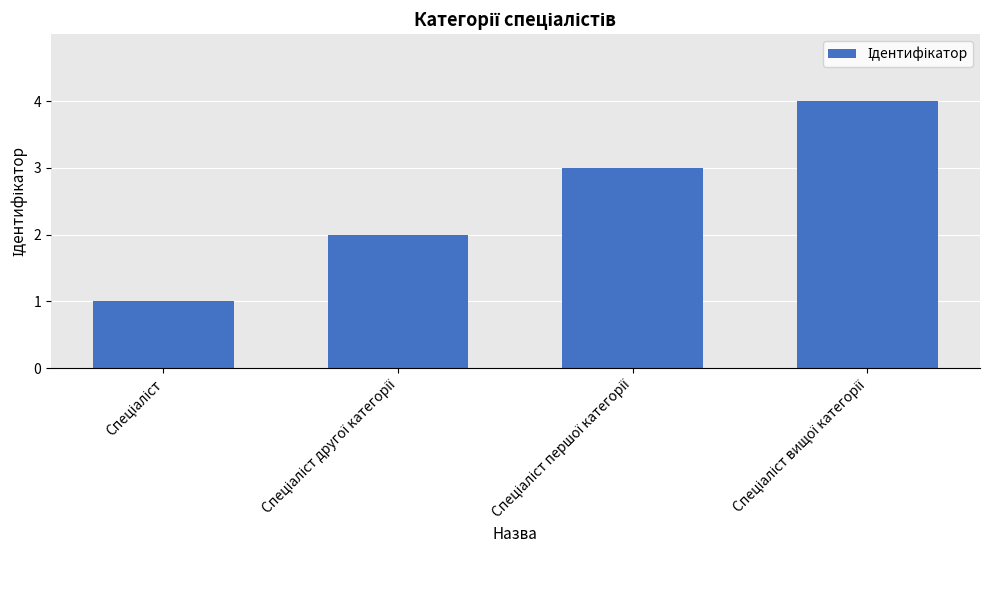

What is the difference between the maximum and minimum values?

3